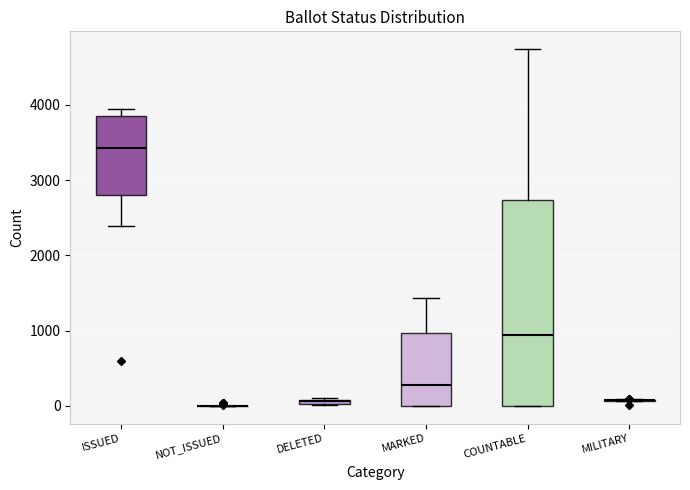

Which box is the tallest, from its lower edge to its upper edge?

COUNTABLE